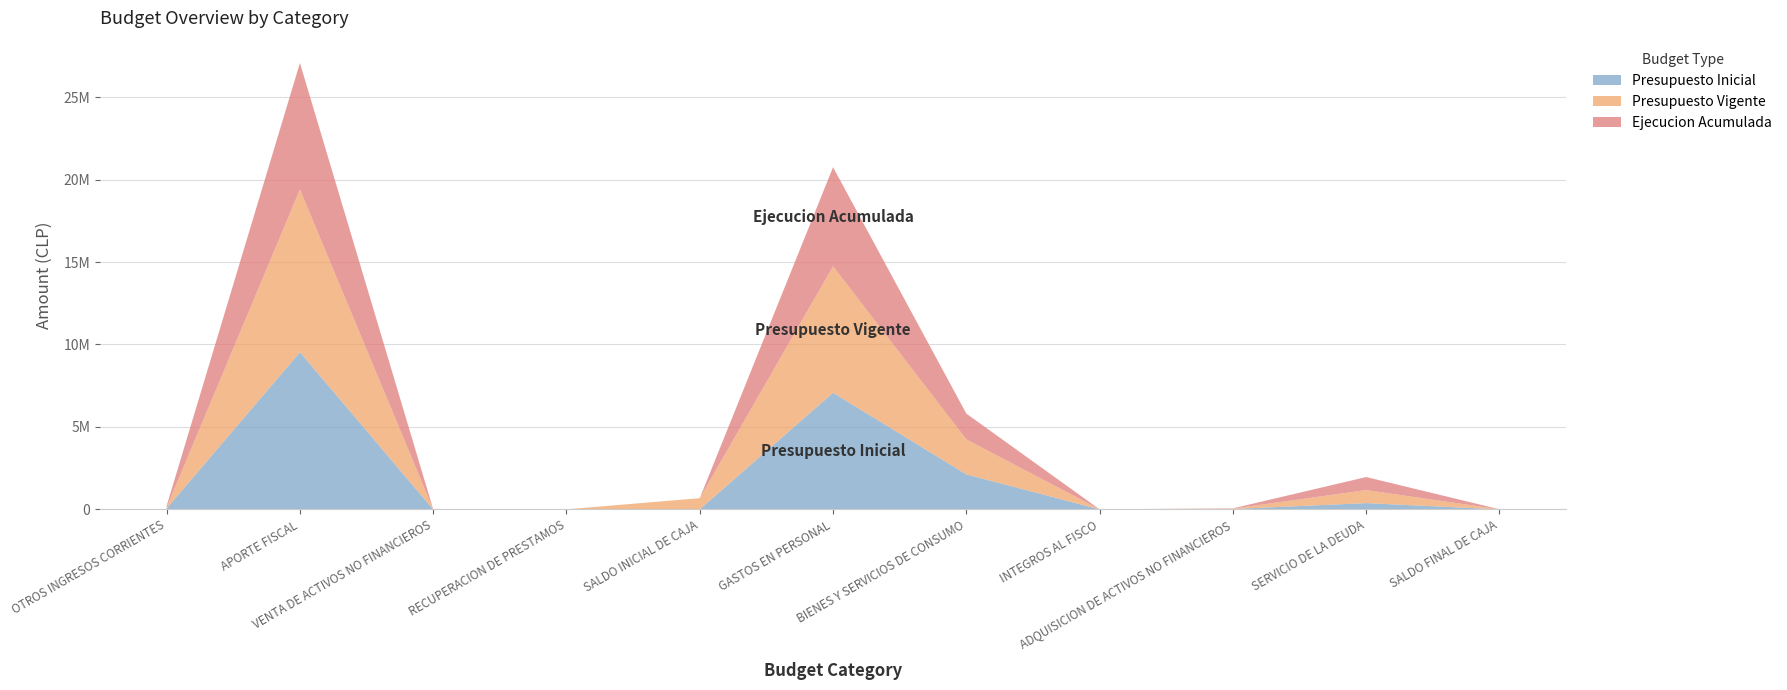

Reading left to right, list all the values displayed in this chart.

Presupuesto Inicial: OTROS INGRESOS CORRIENTES=58643	APORTE FISCAL=9533419	VENTA DE ACTIVOS NO FINANCIEROS=0	RECUPERACION DE PRESTAMOS=0	SALDO INICIAL DE CAJA=1000	GASTOS EN PERSONAL=7071693	BIENES Y SERVICIOS DE CONSUMO=2120819	INTEGROS AL FISCO=115	ADQUISICION DE ACTIVOS NO FINANCIEROS=21452	SERVICIO DE LA DEUDA=377983	SALDO FINAL DE CAJA=1000
Presupuesto Vigente: OTROS INGRESOS CORRIENTES=58643	APORTE FISCAL=9867288	VENTA DE ACTIVOS NO FINANCIEROS=0	RECUPERACION DE PRESTAMOS=0	SALDO INICIAL DE CAJA=677617	GASTOS EN PERSONAL=7670669	BIENES Y SERVICIOS DE CONSUMO=2120819	INTEGROS AL FISCO=115	ADQUISICION DE ACTIVOS NO FINANCIEROS=21452	SERVICIO DE LA DEUDA=789493	SALDO FINAL DE CAJA=1000
Ejecucion Acumulada: OTROS INGRESOS CORRIENTES=96947	APORTE FISCAL=7674084	VENTA DE ACTIVOS NO FINANCIEROS=5052	RECUPERACION DE PRESTAMOS=283	SALDO INICIAL DE CAJA=0	GASTOS EN PERSONAL=6012691	BIENES Y SERVICIOS DE CONSUMO=1564779	INTEGROS AL FISCO=3	ADQUISICION DE ACTIVOS NO FINANCIEROS=16859	SERVICIO DE LA DEUDA=792407	SALDO FINAL DE CAJA=0